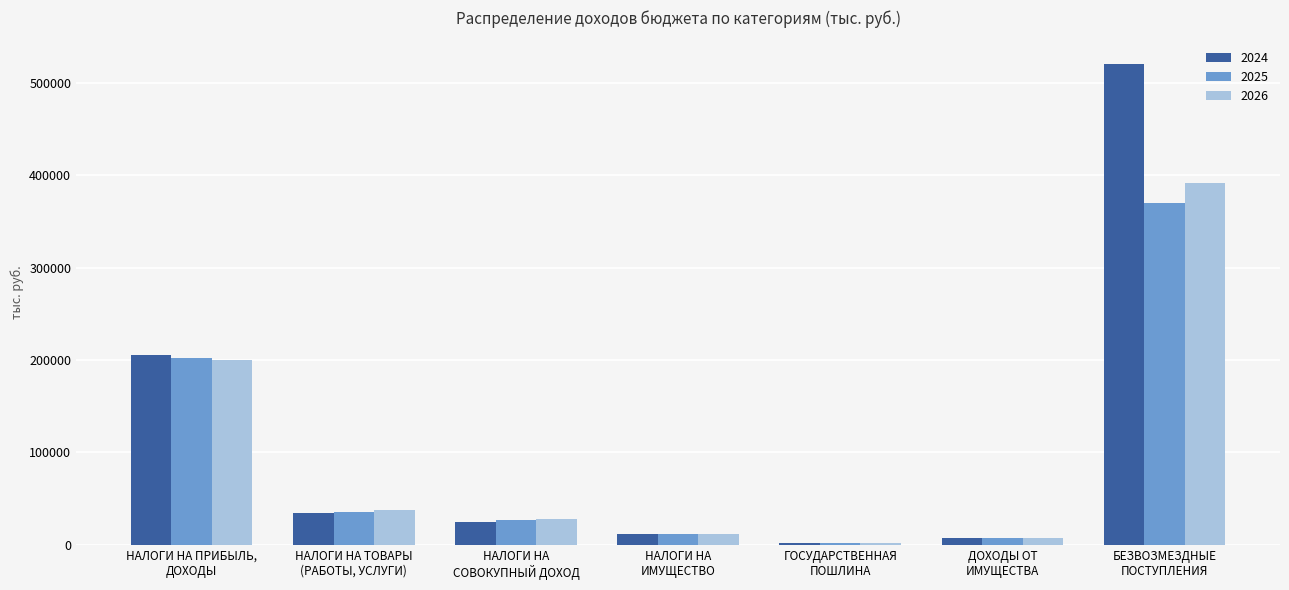

What is the sum of all 2026 values?

677560.1